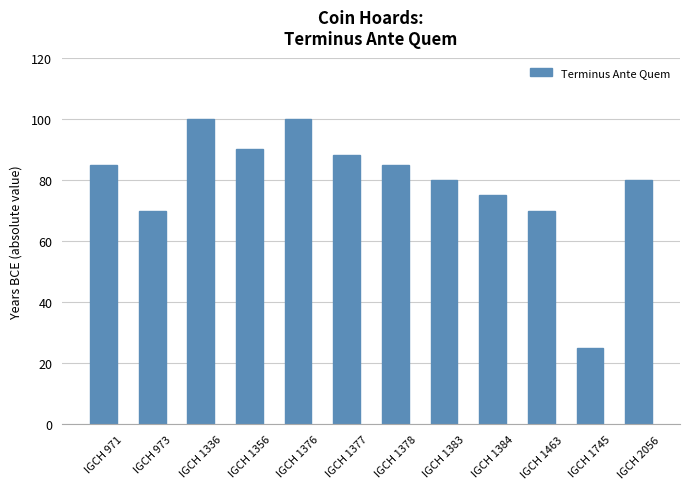

Read the value at IGCH 973, to the nearest 5.

70